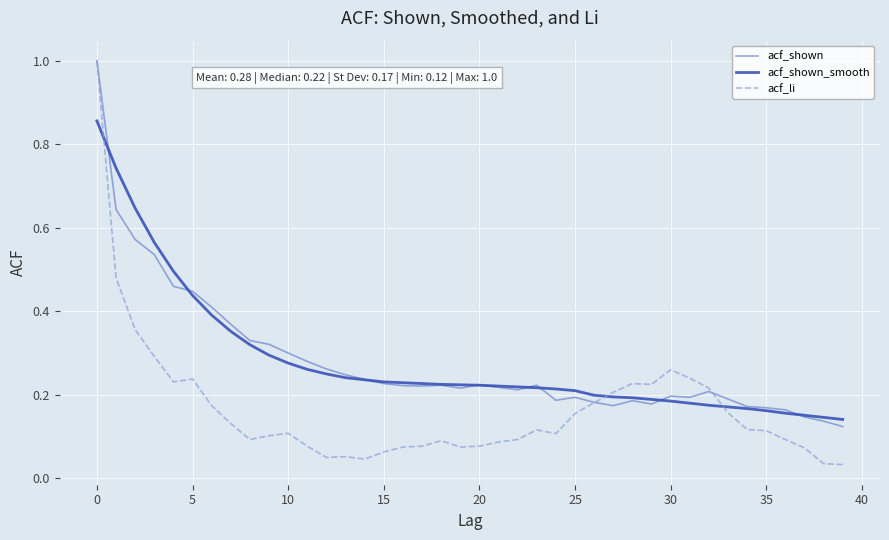

What is the maximum value shown in the chart?

1.0